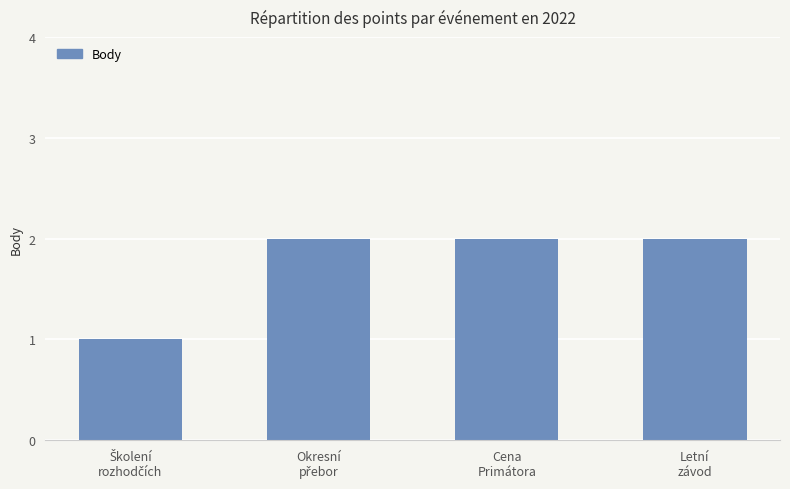

Reading left to right, extract all data points from this chart.

1	2	2	2